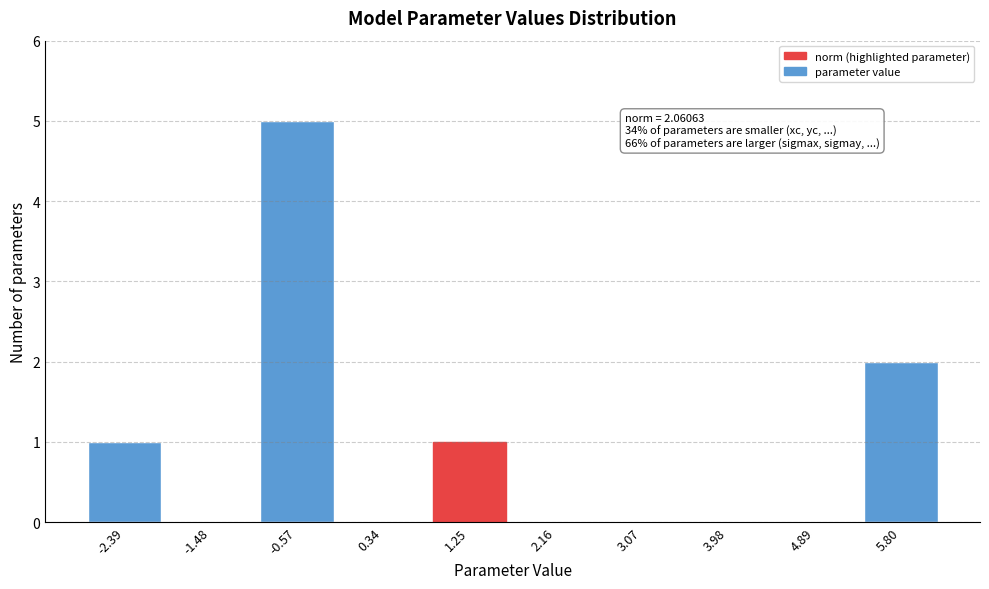

Reading left to right, what are all the values shown in this chart?

-2.39=1	-1.48=0	-0.57=5	0.34=0	1.25=1	2.16=0	3.07=0	3.98=0	4.89=0	5.80=2